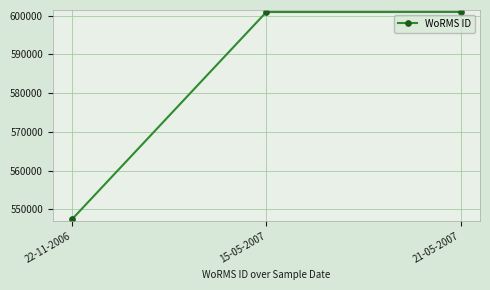

The chart shows a value of 983334 at 15-05-2007. True or false?

False